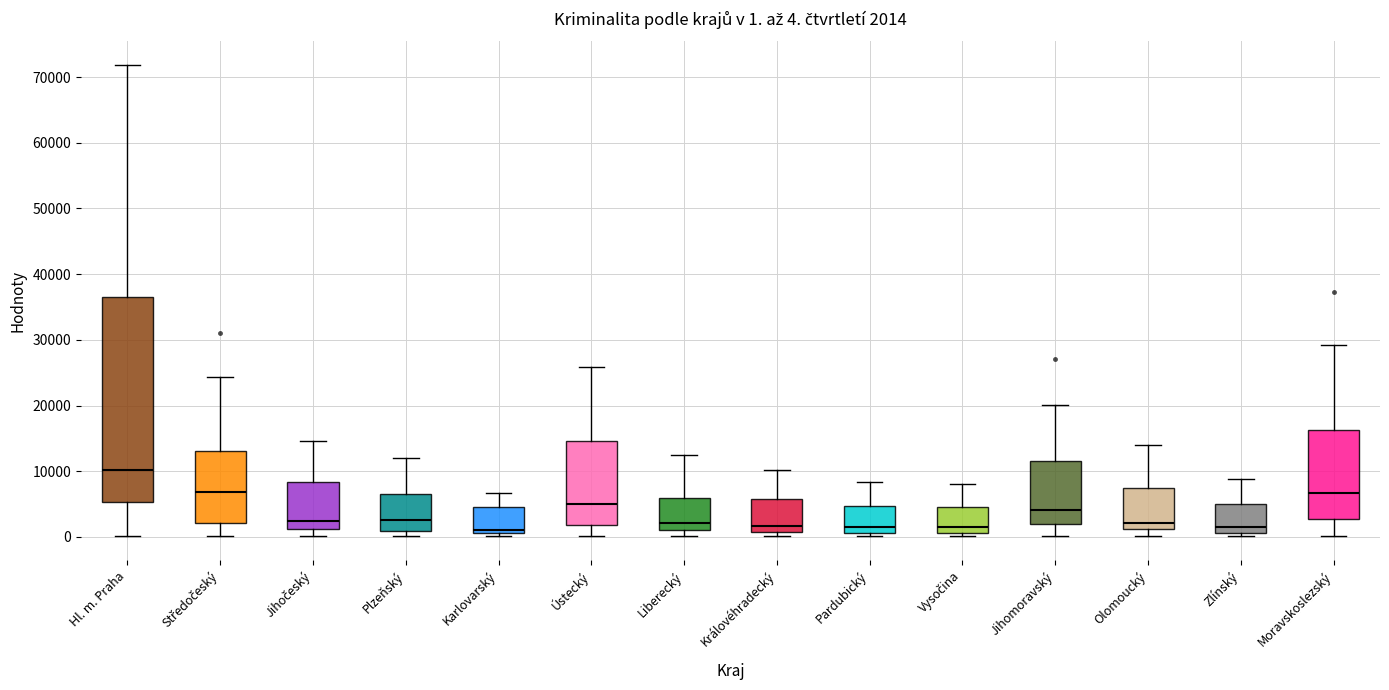

Comparing the boxes themselves (not the whiskers), which one is the tallest?

Hl. m. Praha